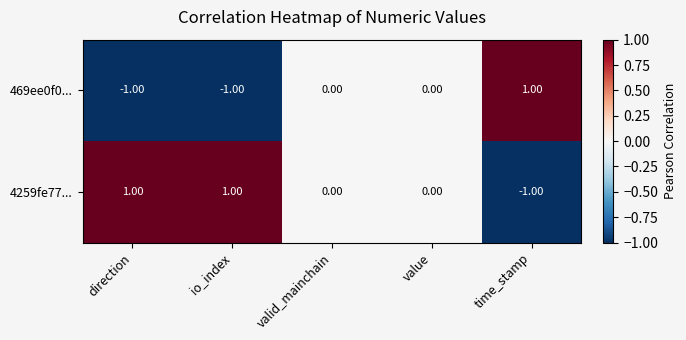

At which label does 4259fe77... reach its minimum?

time_stamp